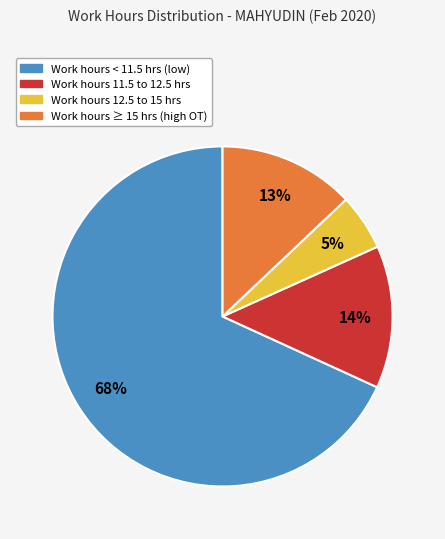

To the nearest percent, what is the average slice percentage?

25%